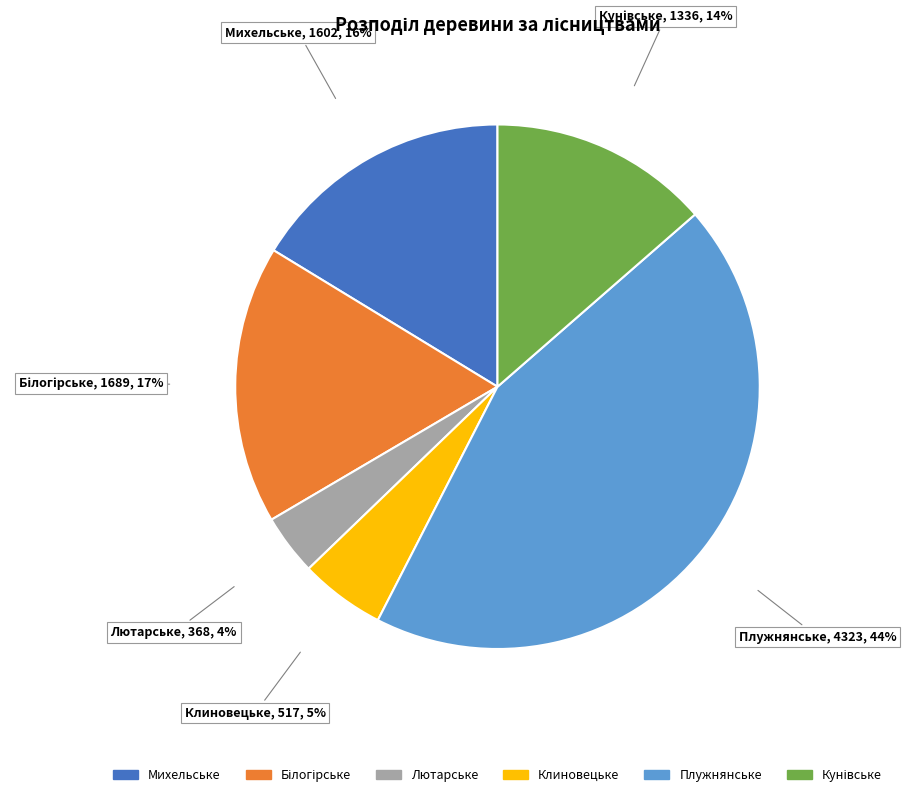

Is there a majority slice in this chart?

No